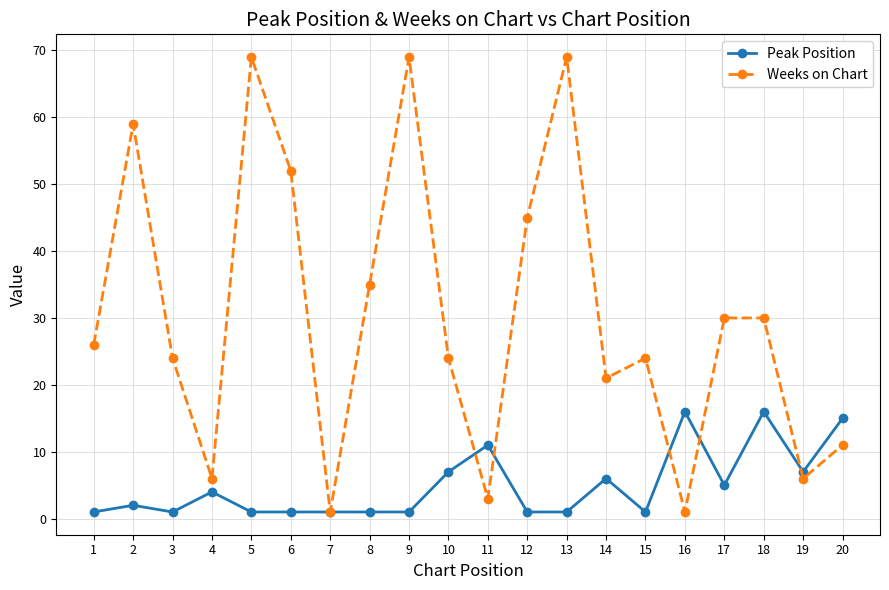

The value of Peak Position at 16 is 16. True or false?

True